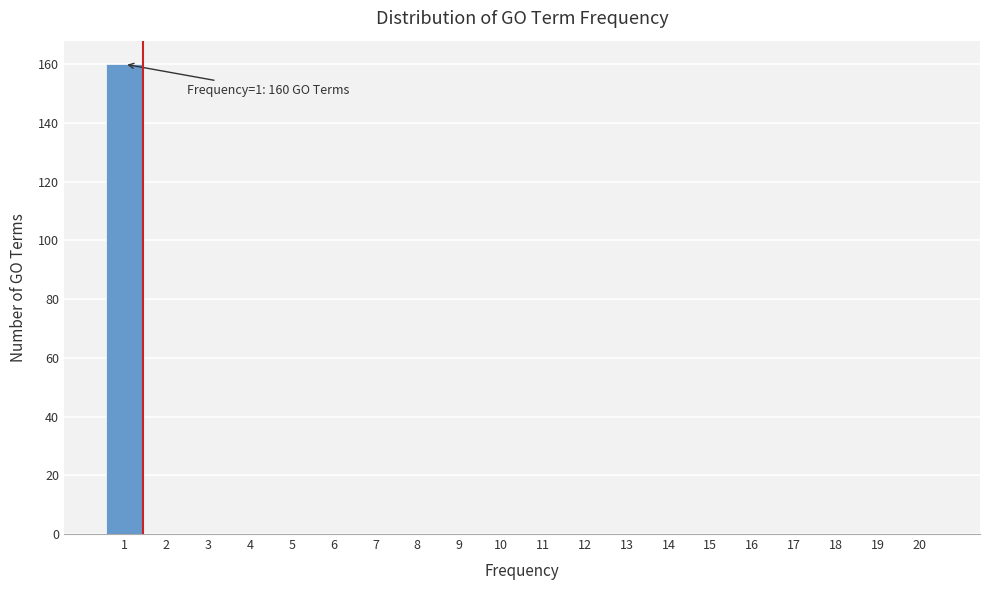

Reading left to right, transcribe all the data shown in this chart.

1=160	2=0	3=0	4=0	5=0	6=0	7=0	8=0	9=0	10=0	11=0	12=0	13=0	14=0	15=0	16=0	17=0	18=0	19=0	20=0